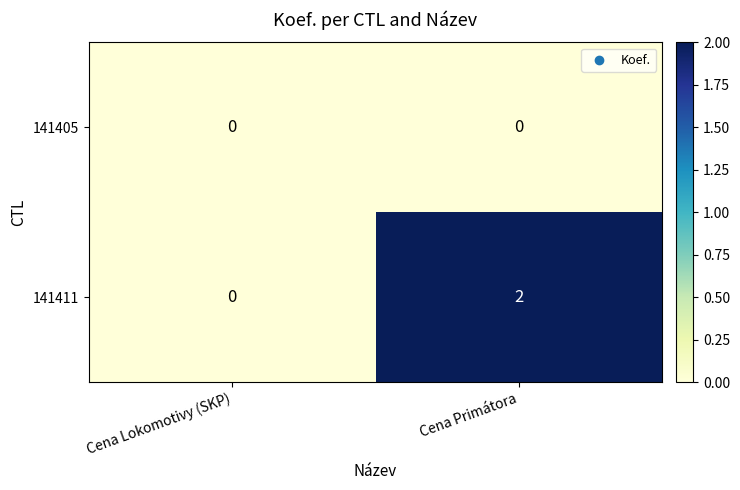

Rank the series by their maximum value, from lowest to highest.

141405, 141411